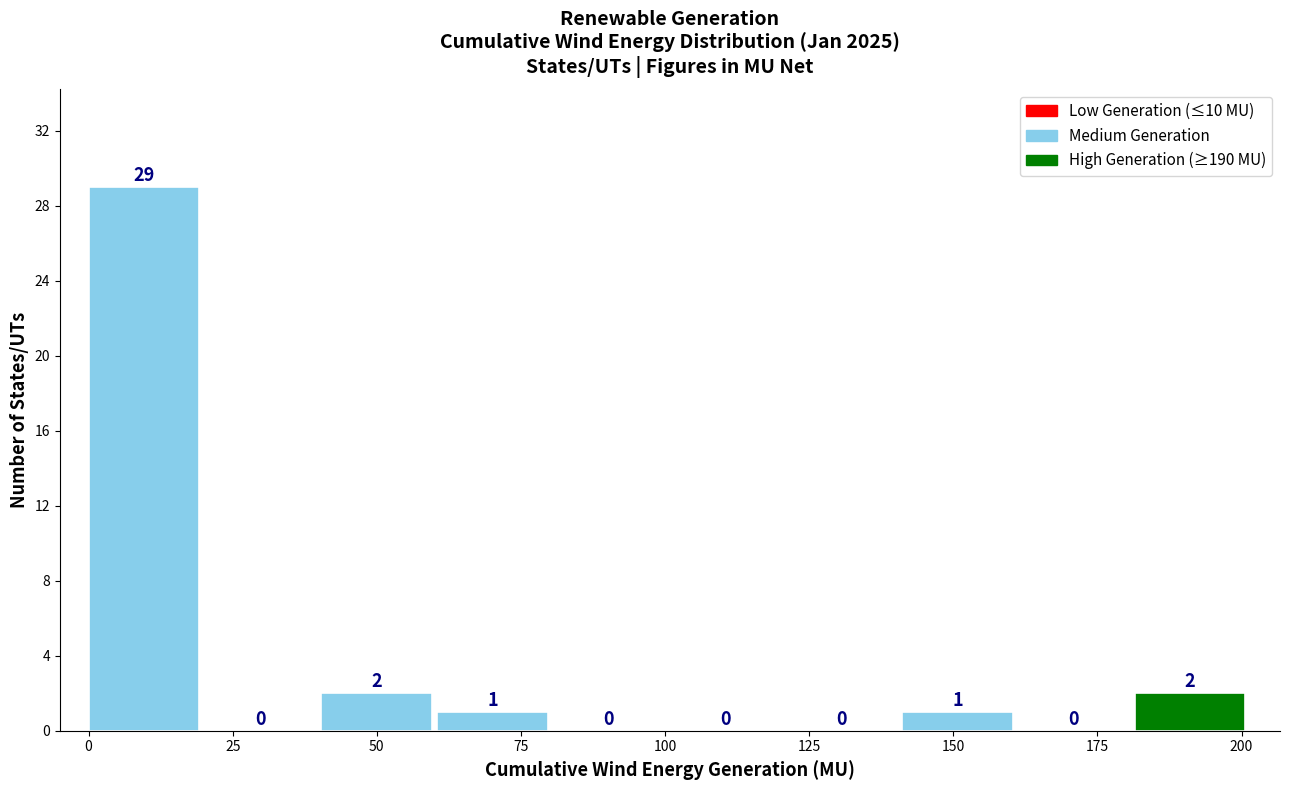

How tall is the bar that spans 40 to 60 on the x-axis? The bar edges are not printed on the chart, so give them approximately, as read against the axis.

2